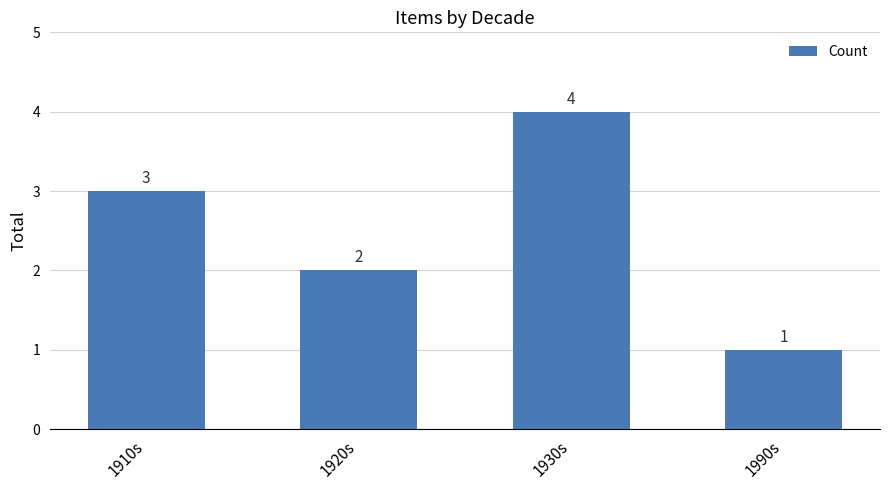

What is the minimum value shown in the chart?

1